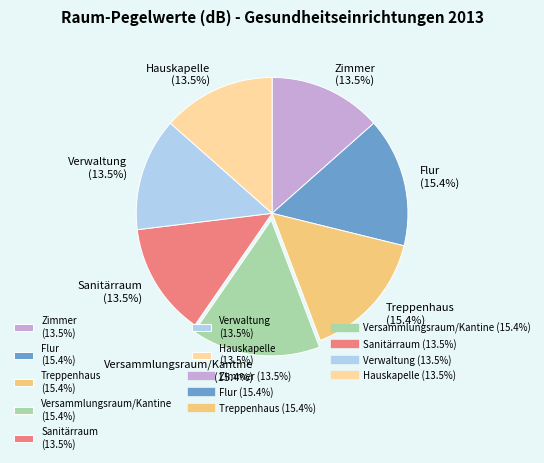

Combined, what portion of the pie is Sanitärraum (13.5%) and Verwaltung (13.5%)?

26.9%